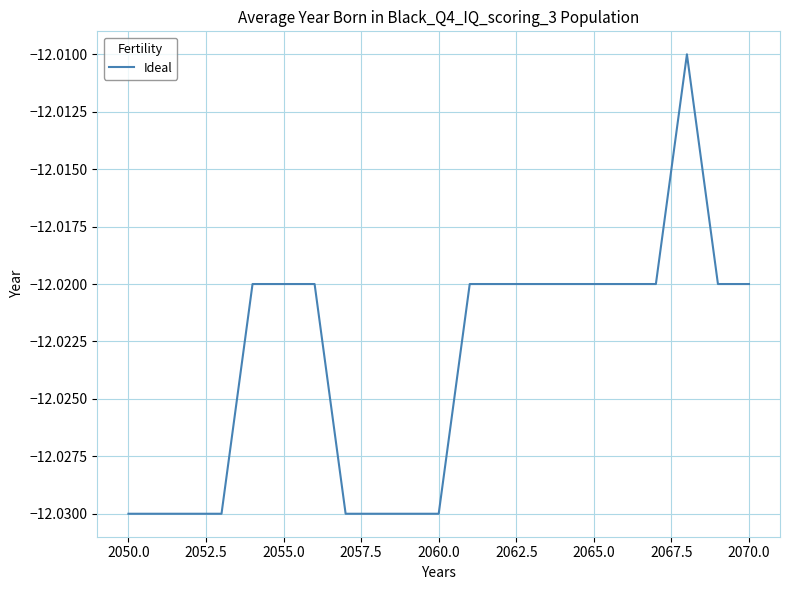

Does the chart display data point markers on the line(s)?

No